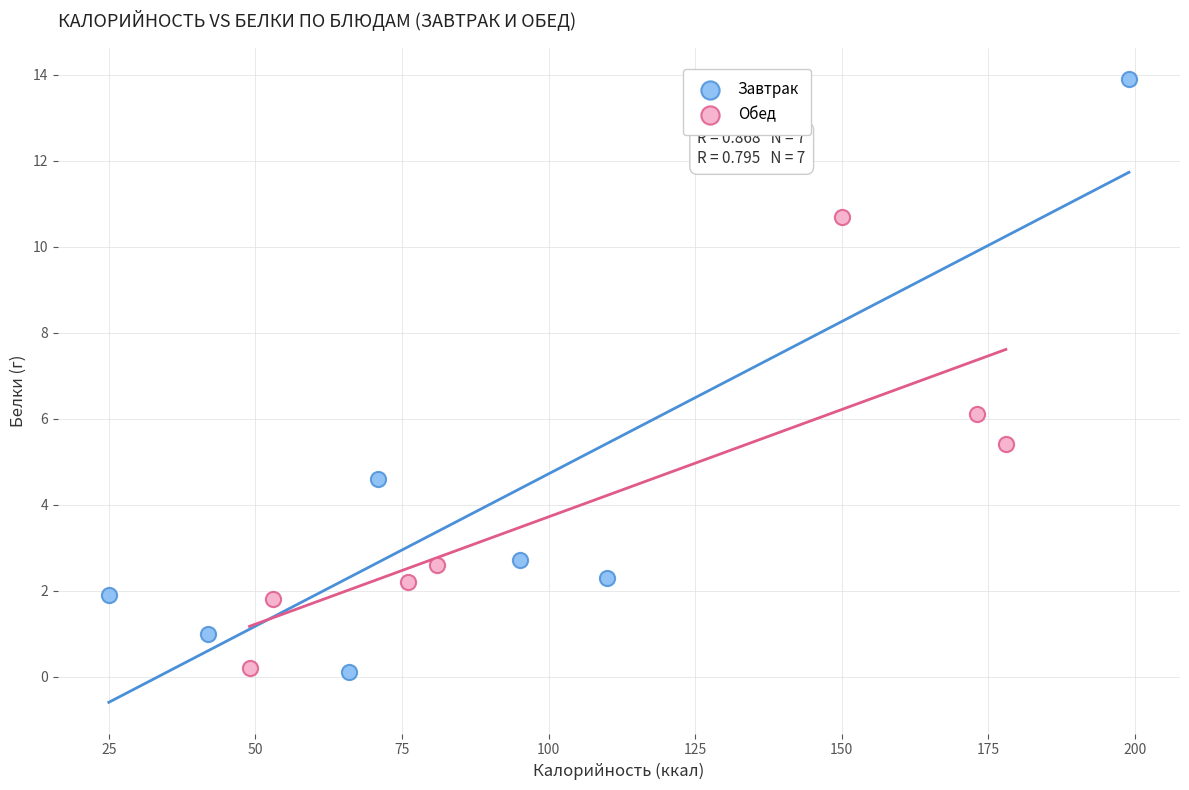

Which series contains the highest Y value?

Завтрак